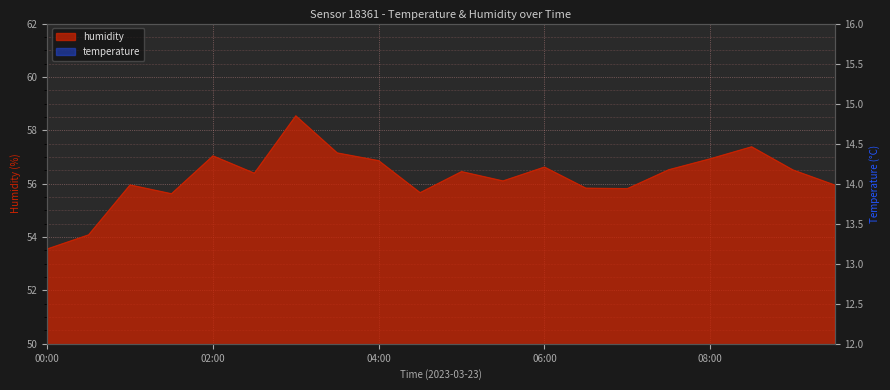

True or false: humidity and temperature intersect in this chart.

False